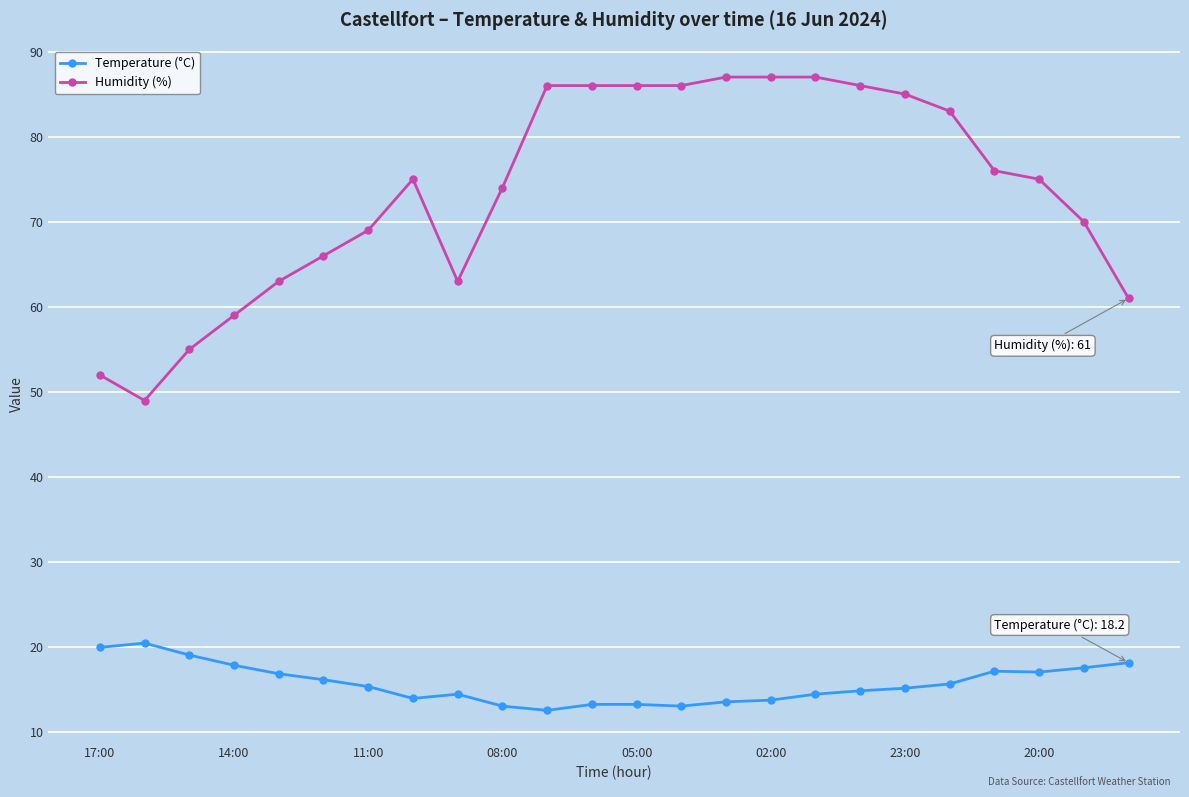

What is the minimum value shown in the chart?

12.6